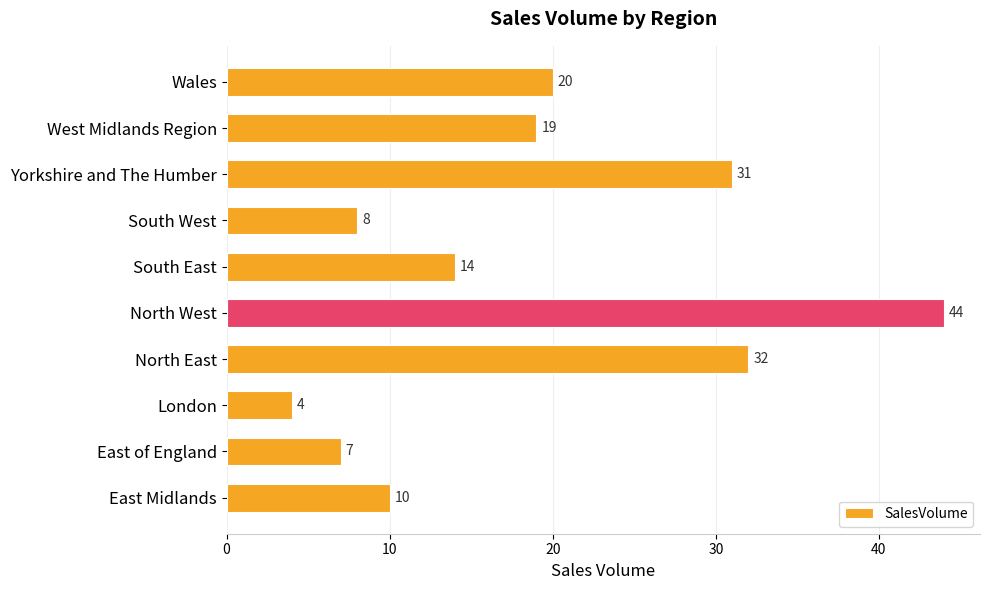

Between East Midlands and East of England, which is larger?

East Midlands